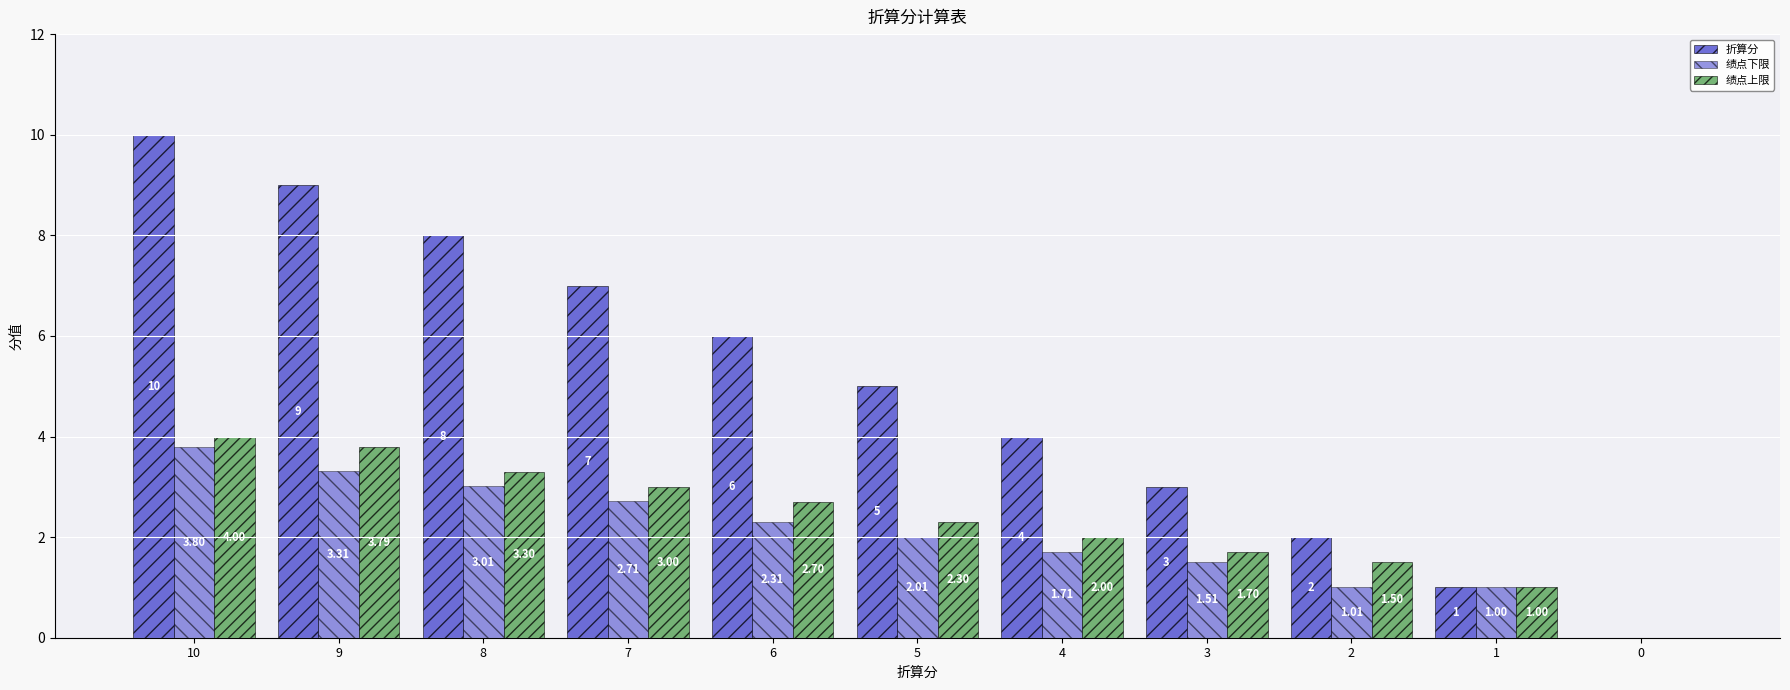

Which series changed the most between 10 and 7?

折算分